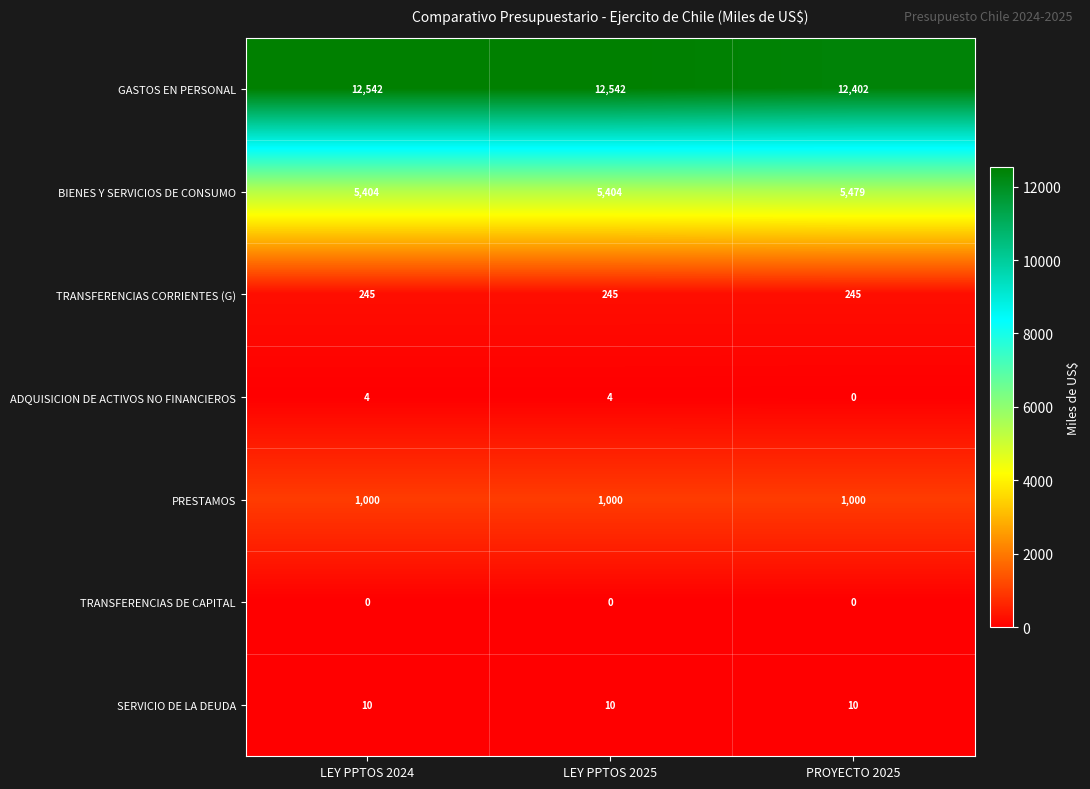

Count the number of categories in the chart.

3